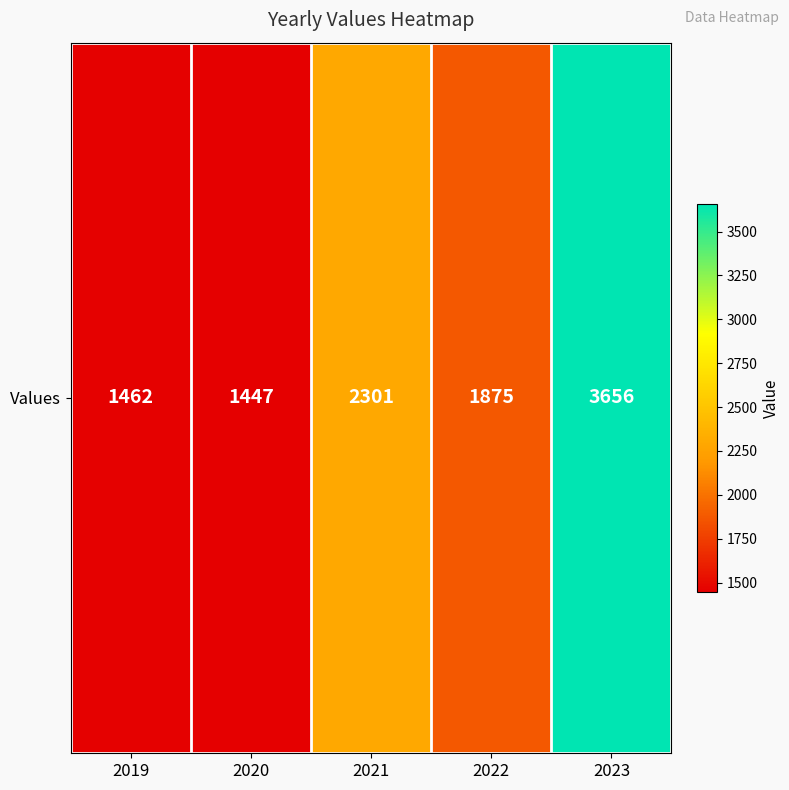

Is it true that the value at 2020 is 2474?

False